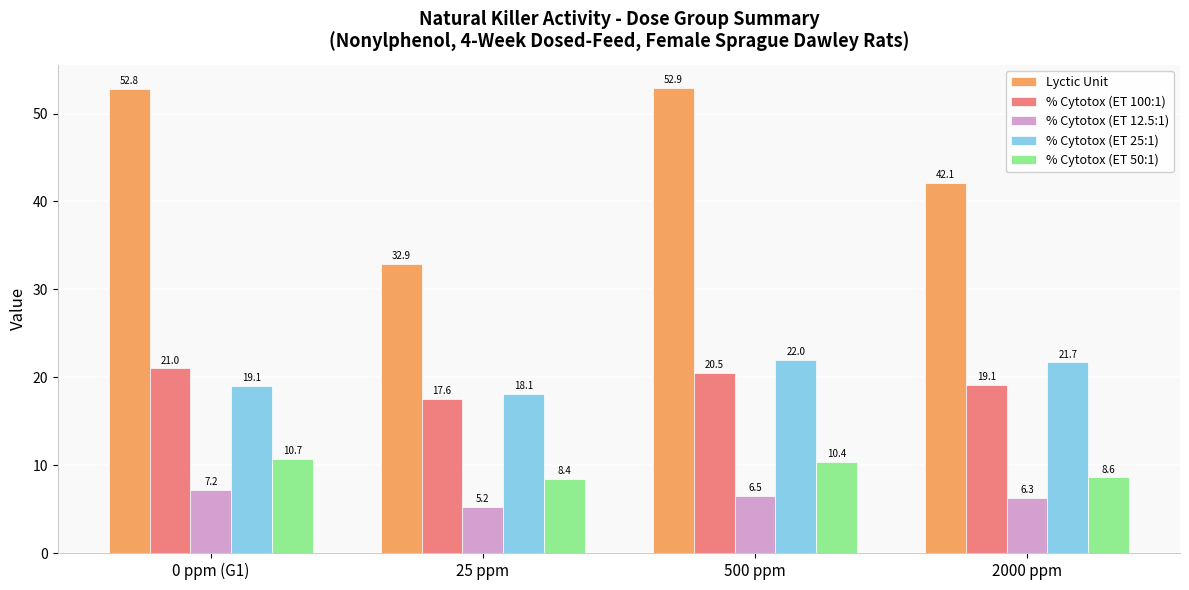

What is the maximum value for % Cytotox (ET 100:1)?

21.0